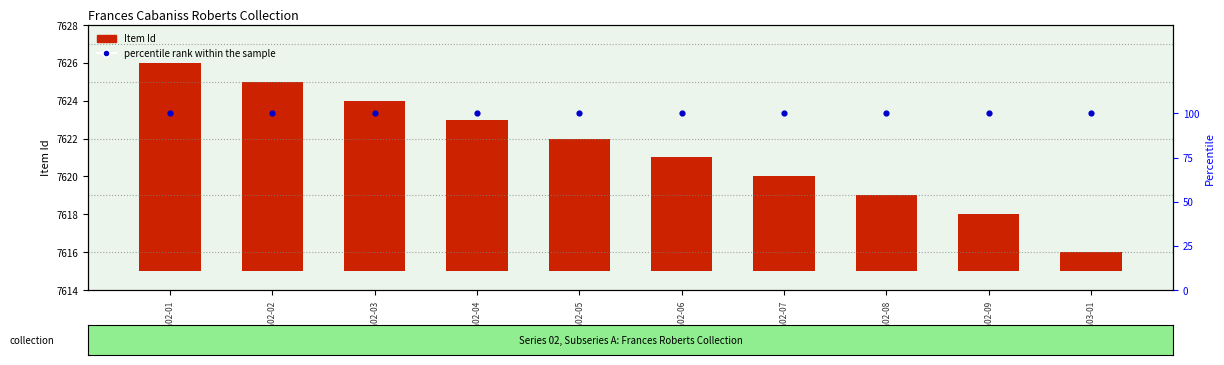

At which category is the sum across all series the highest?

r02a02-01